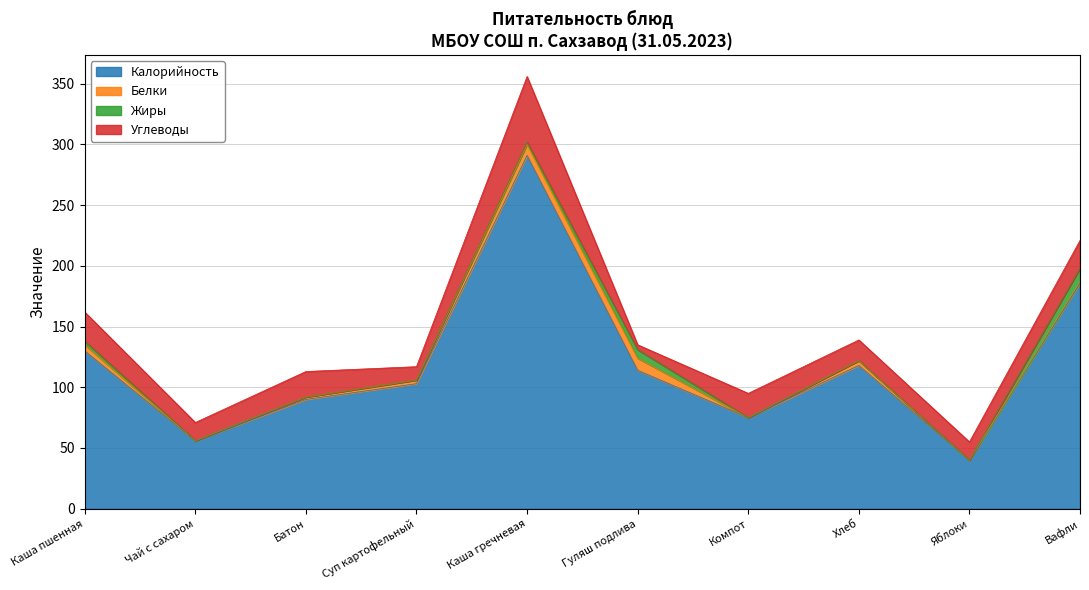

At which label does Углеводы reach its minimum?

Гуляш подлива